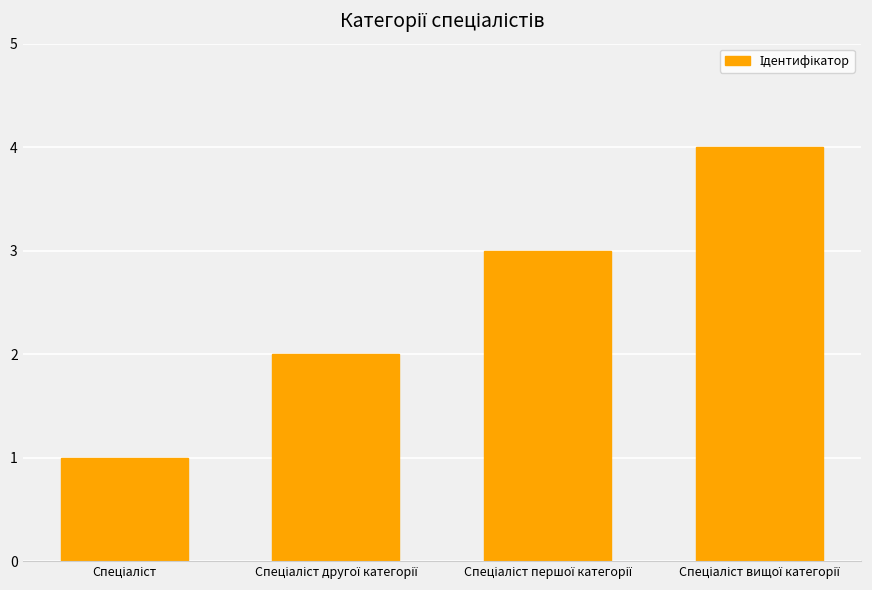

What is the sum of all values?

10